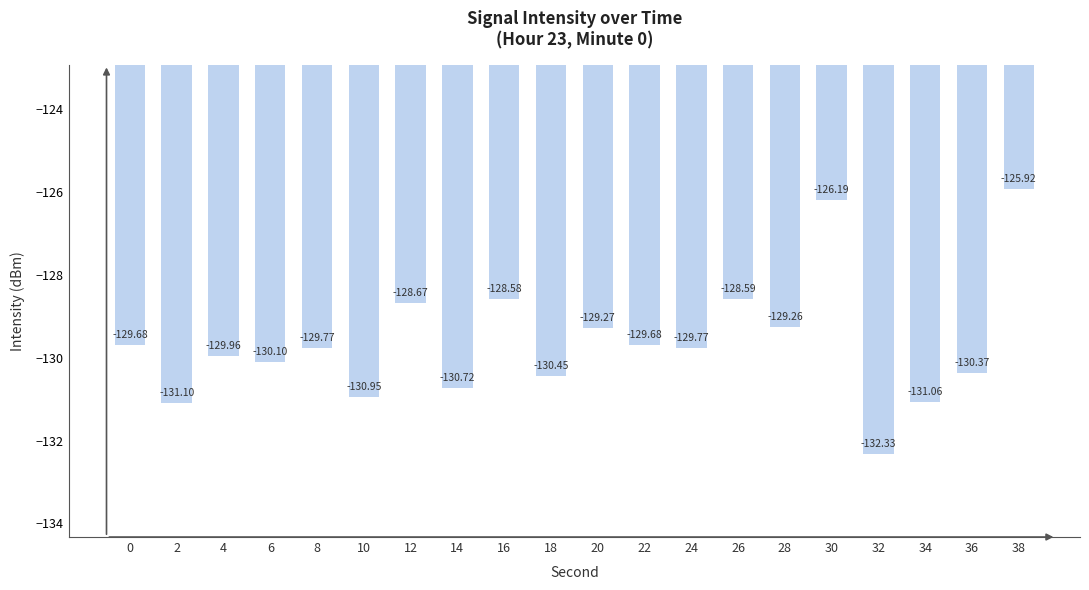

What is the average value?

-129.6